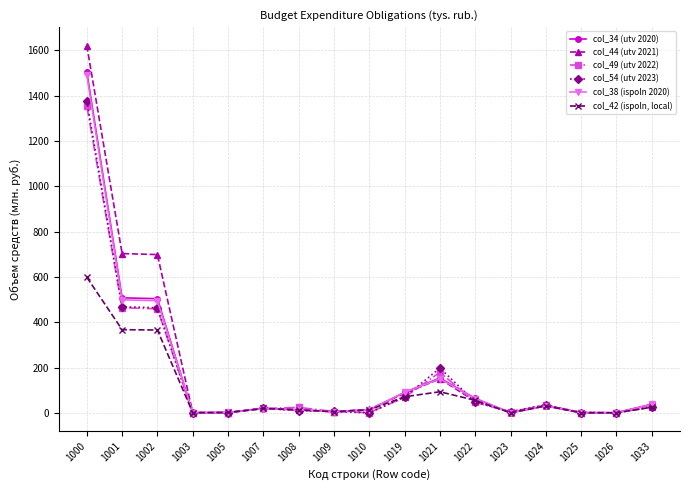

How many data points in col_42 (ispoln, local) are less than 19?

8